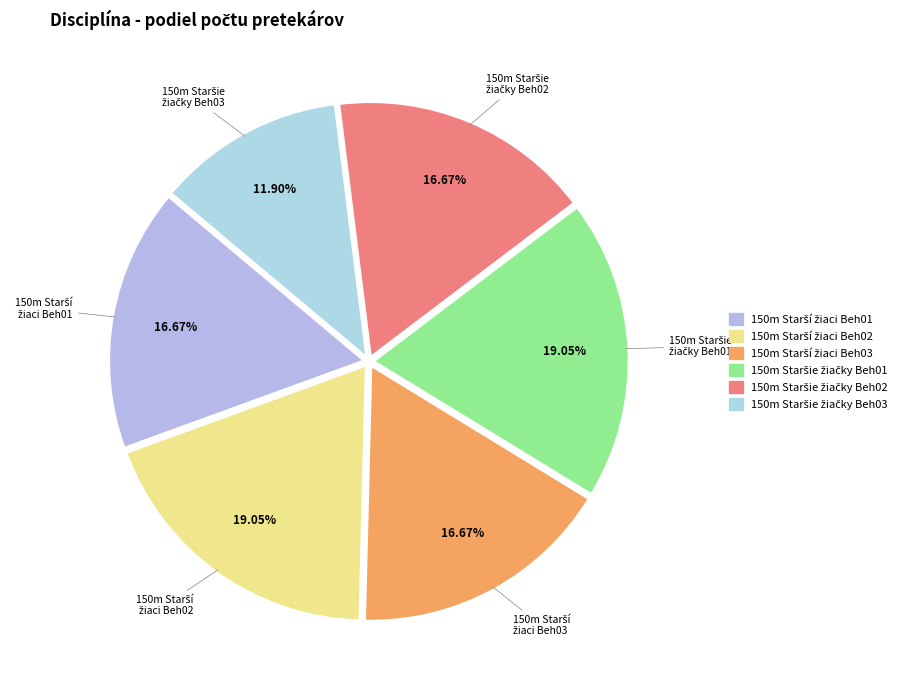

Does any single category account for the majority?

No